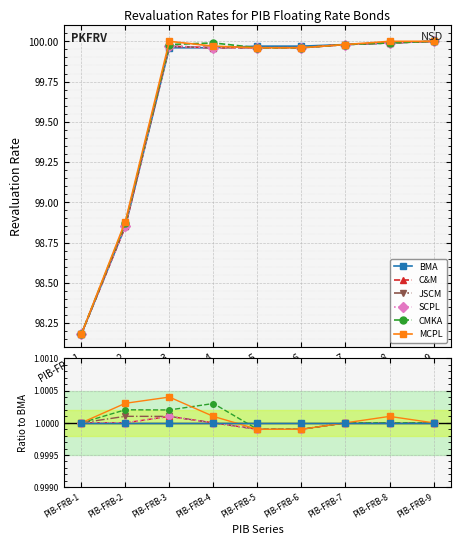

Rank the series at PIB-FRB-5 from lowest to highest value.

C&M, JSCM, SCPL, CMKA, MCPL, BMA